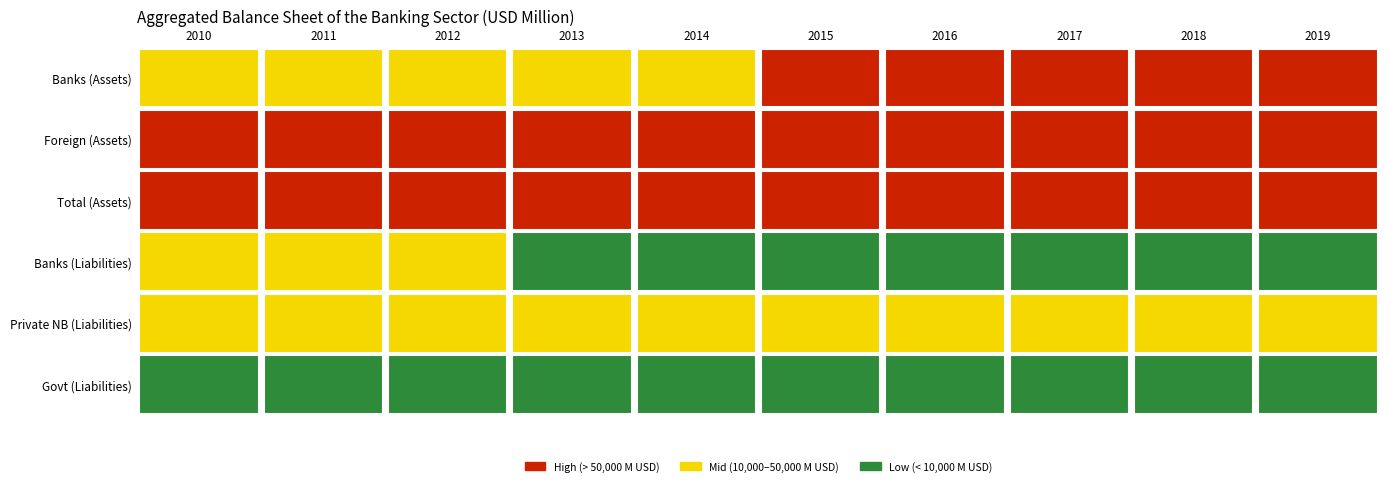

How many values in the 2019 series exceed 68515?

3